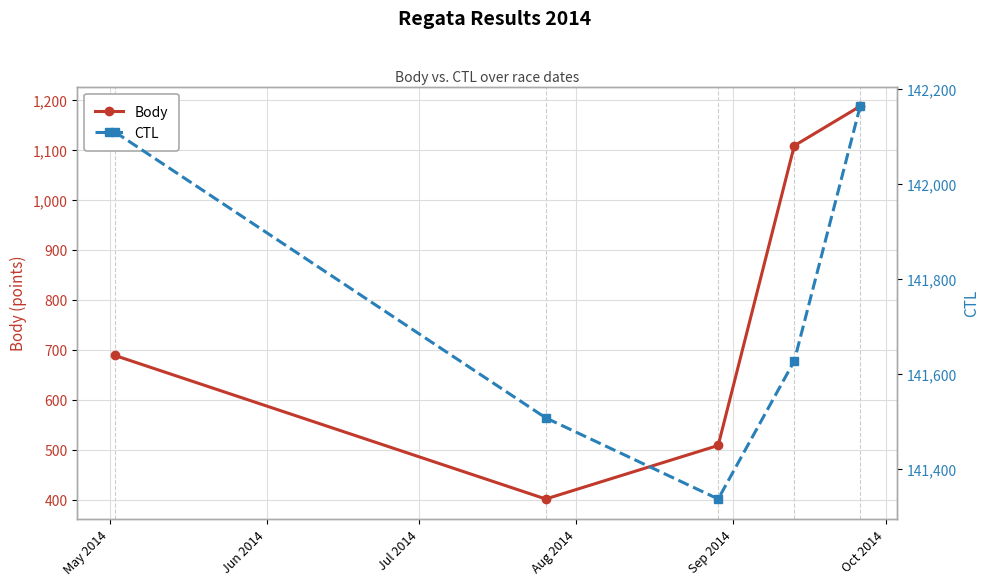

In Body, how many points are lower than both neighbors (excluding endpoints)?

1